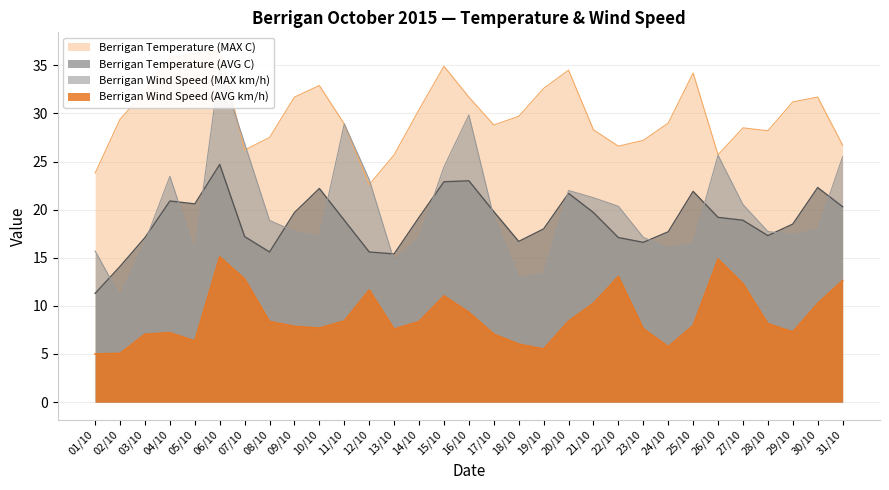

What is the label of the 16th point from the right?

16/10